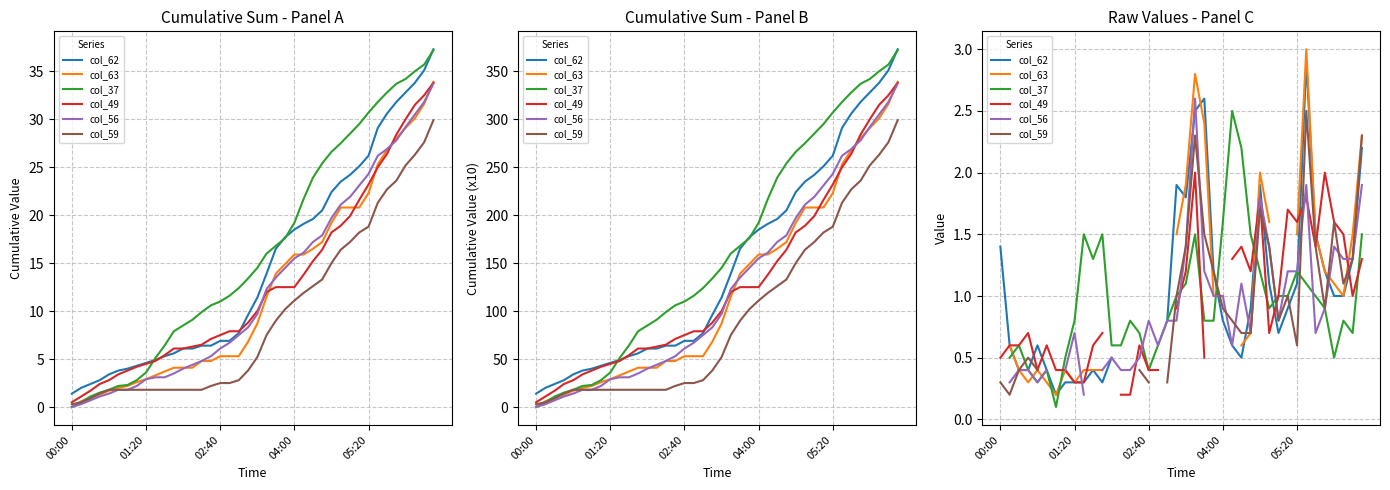

How many intersections are there between col_49 and col_56?

8